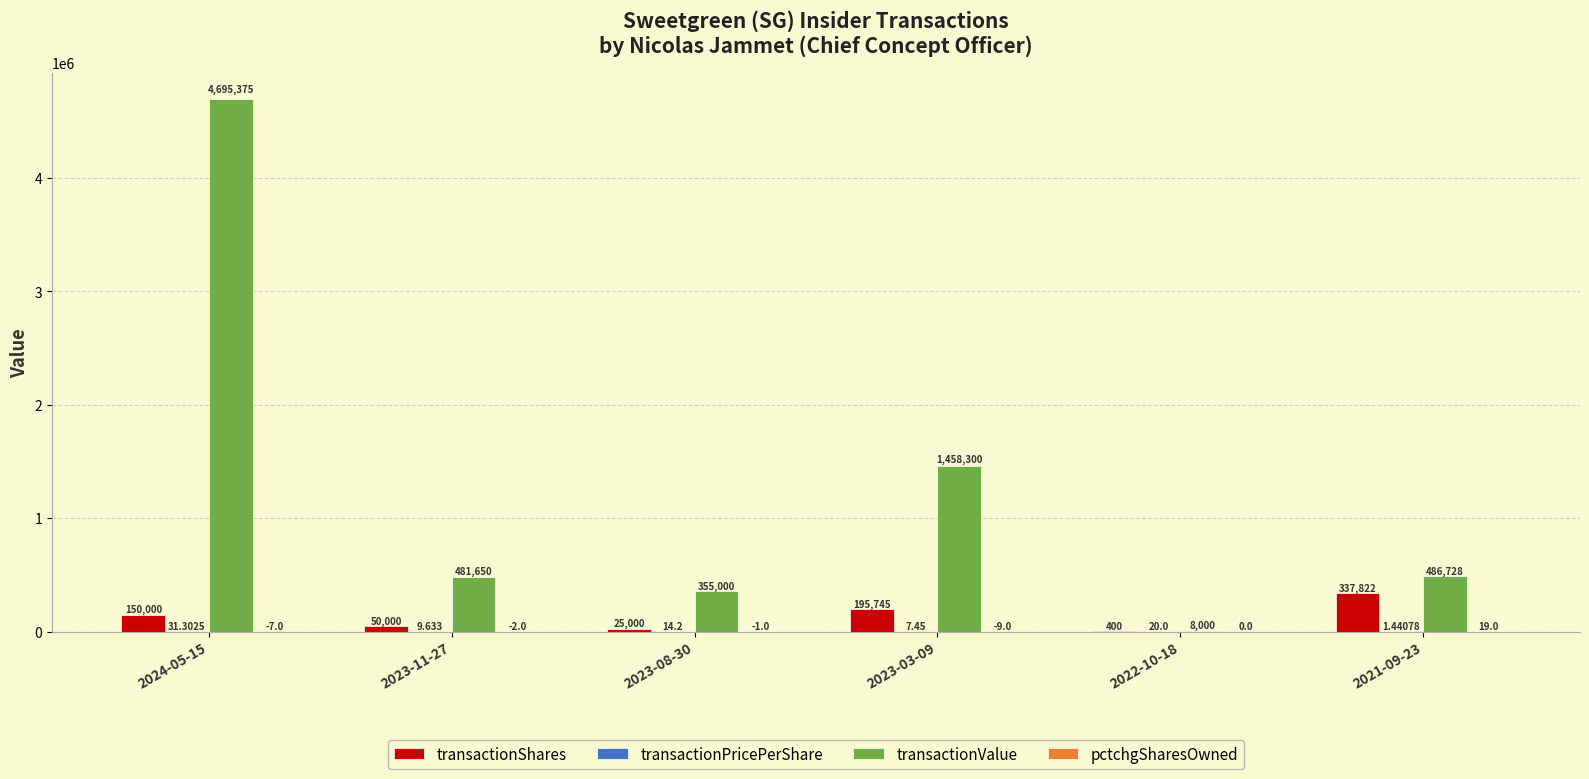

Between 2023-11-27 and 2023-03-09, which series saw the biggest shift?

transactionValue